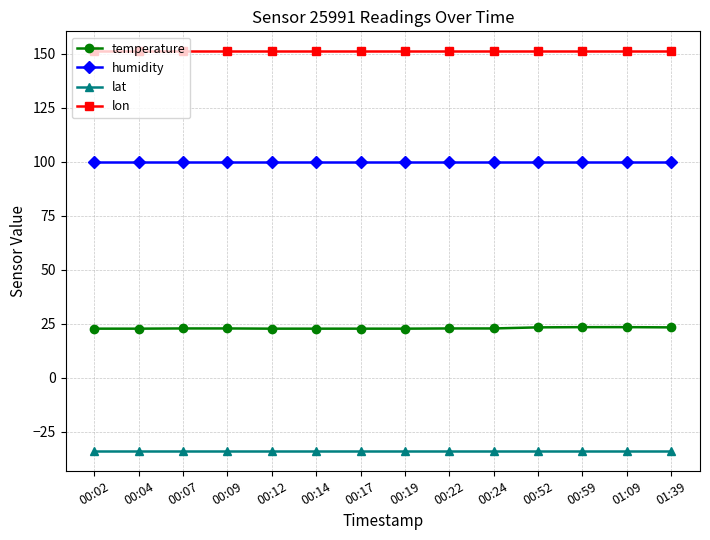

What is the difference between the highest and lowest values at 00:09?

185.1